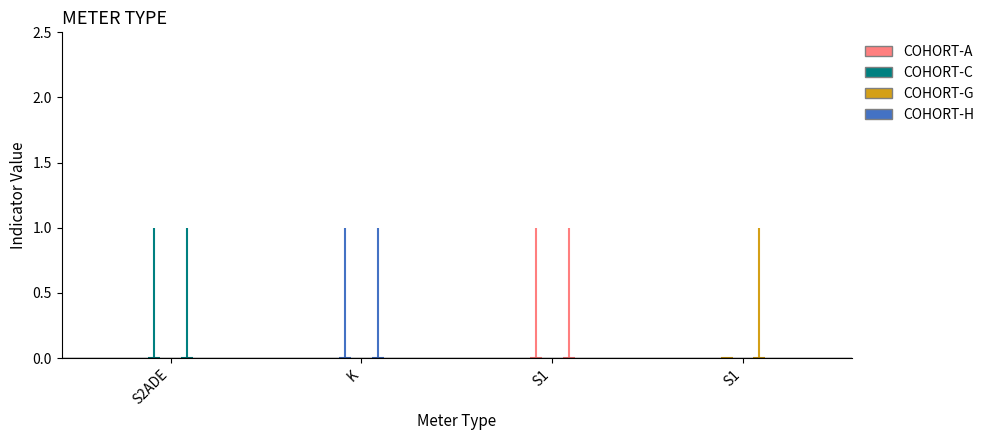

At which label is METERED INDICATOR closest to 0?

S2ADE